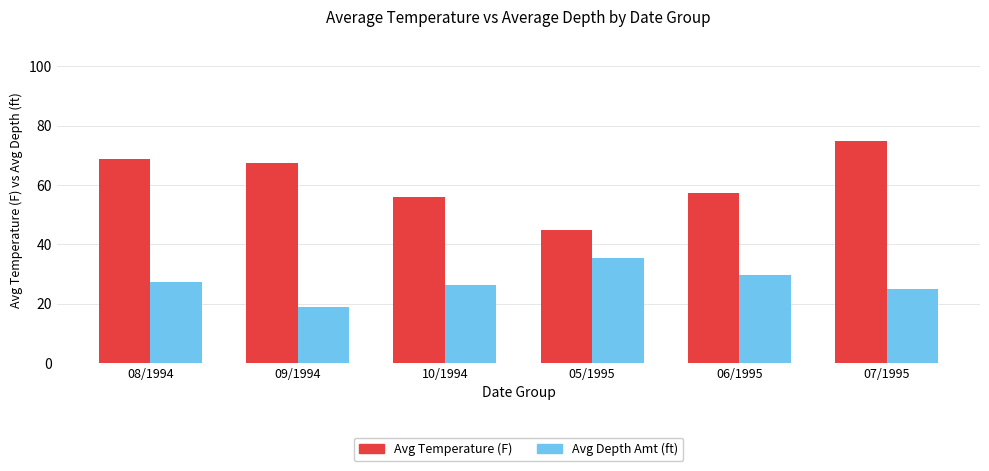

How many groups of bars are there?

6